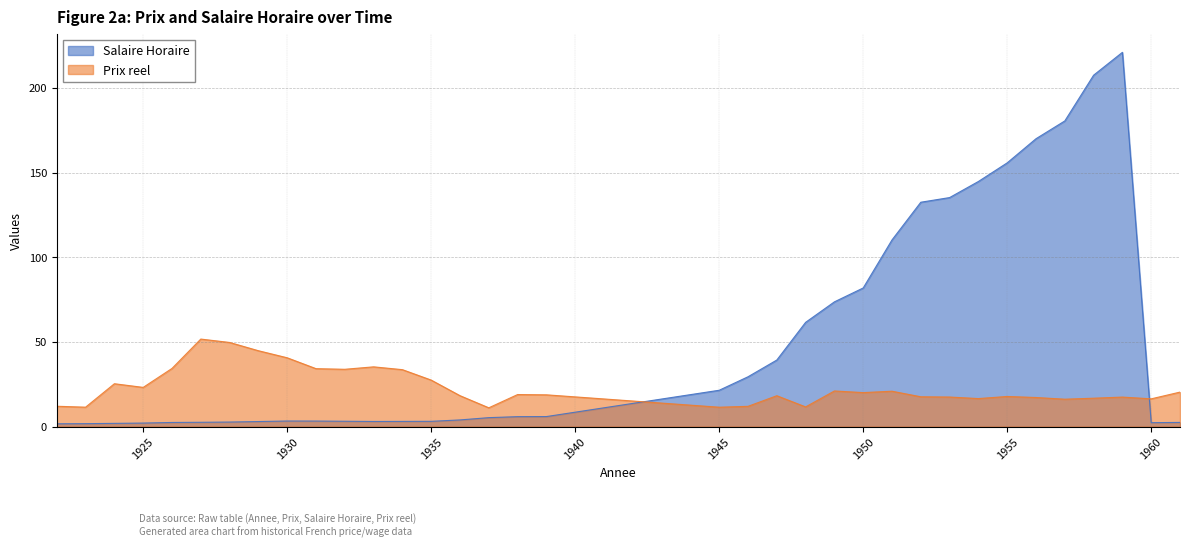

What is the value of the Salaire Horaire point at the 24th from the left?

81.9